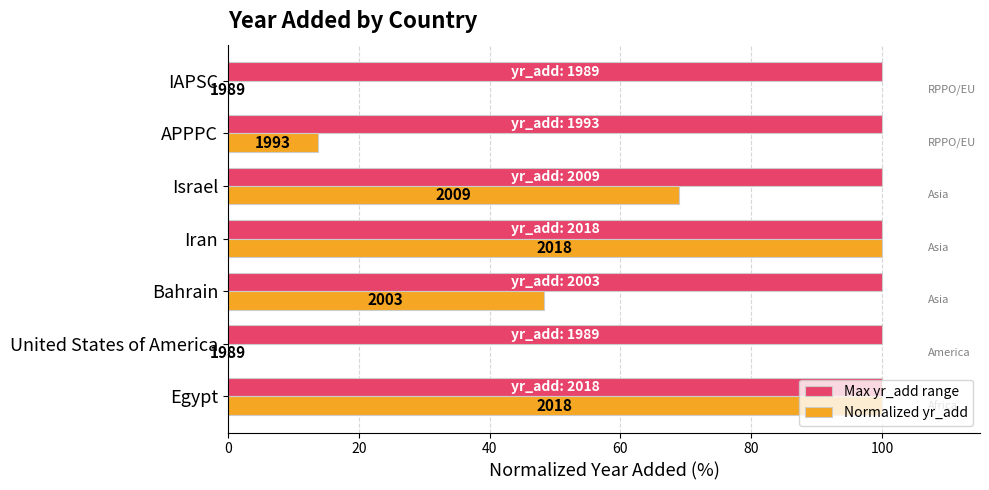

What are all the series names shown in the legend?

Max yr_add range, Normalized yr_add